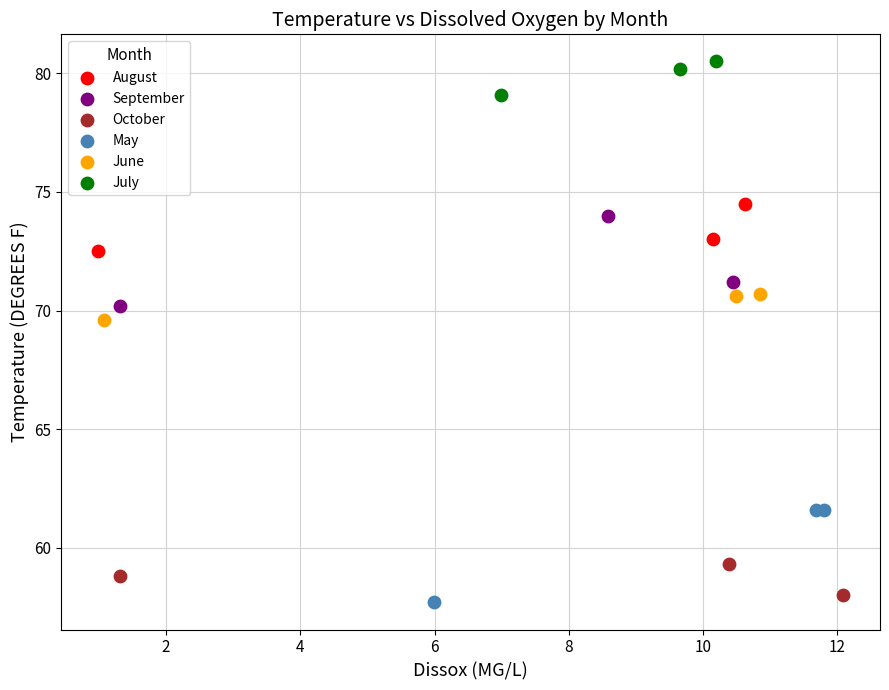

Which series reaches the minimum Y coordinate?

May